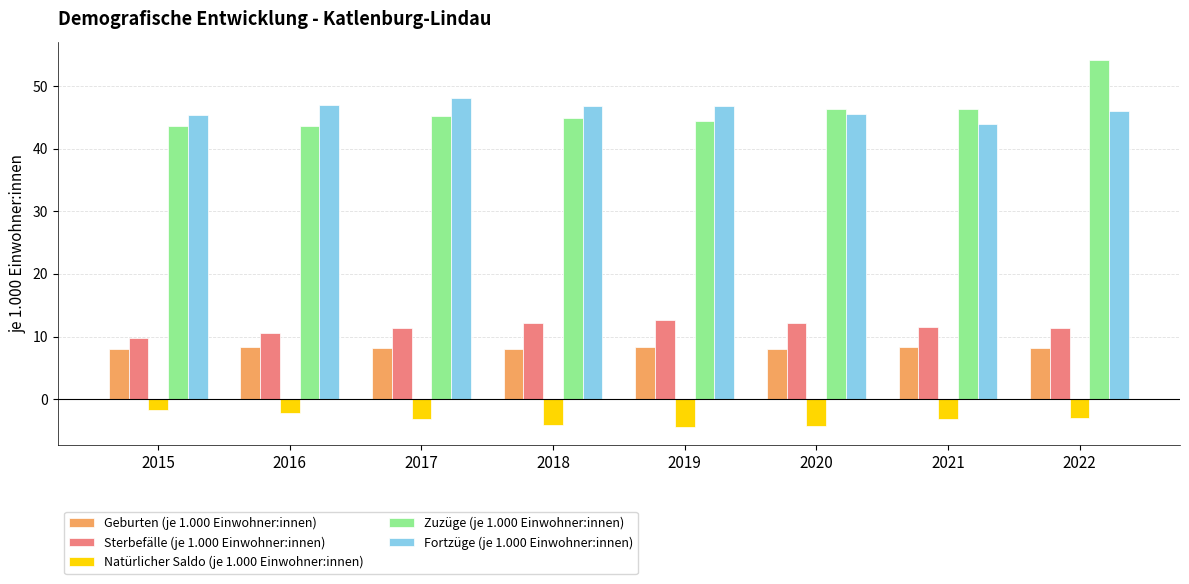

What is the sum of all Fortzüge (je 1.000 Einwohner:innen) values?

369.8